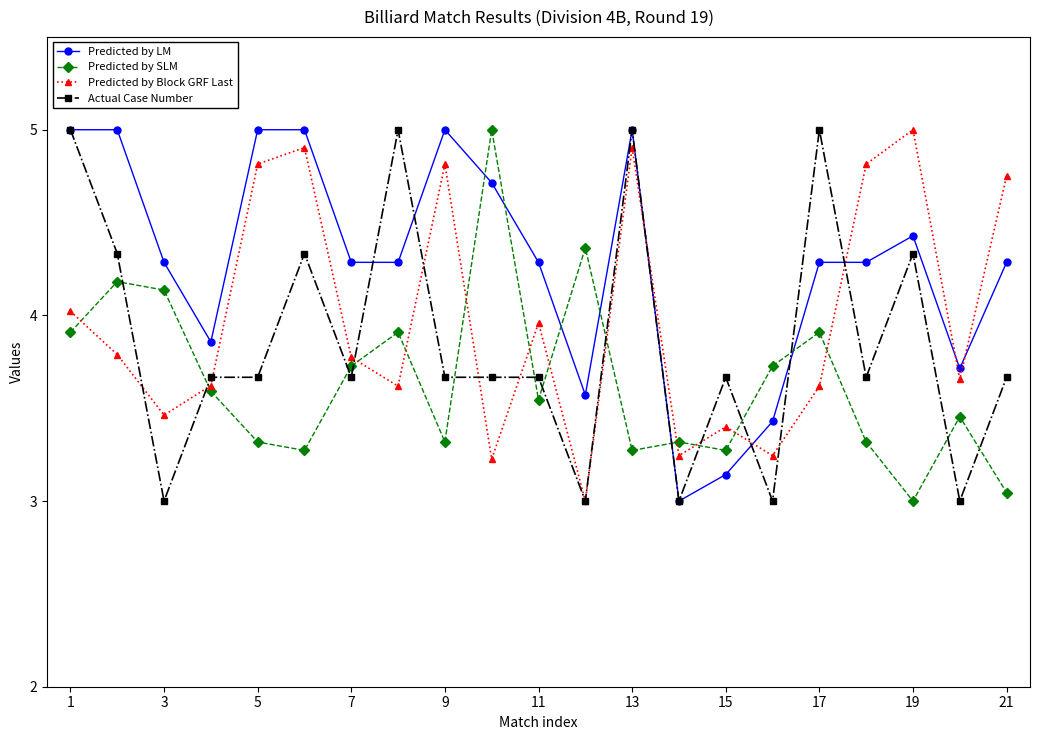

In Predicted by Block GRF Last, how many points are higher than both neighbors (excluding endpoints)?

6